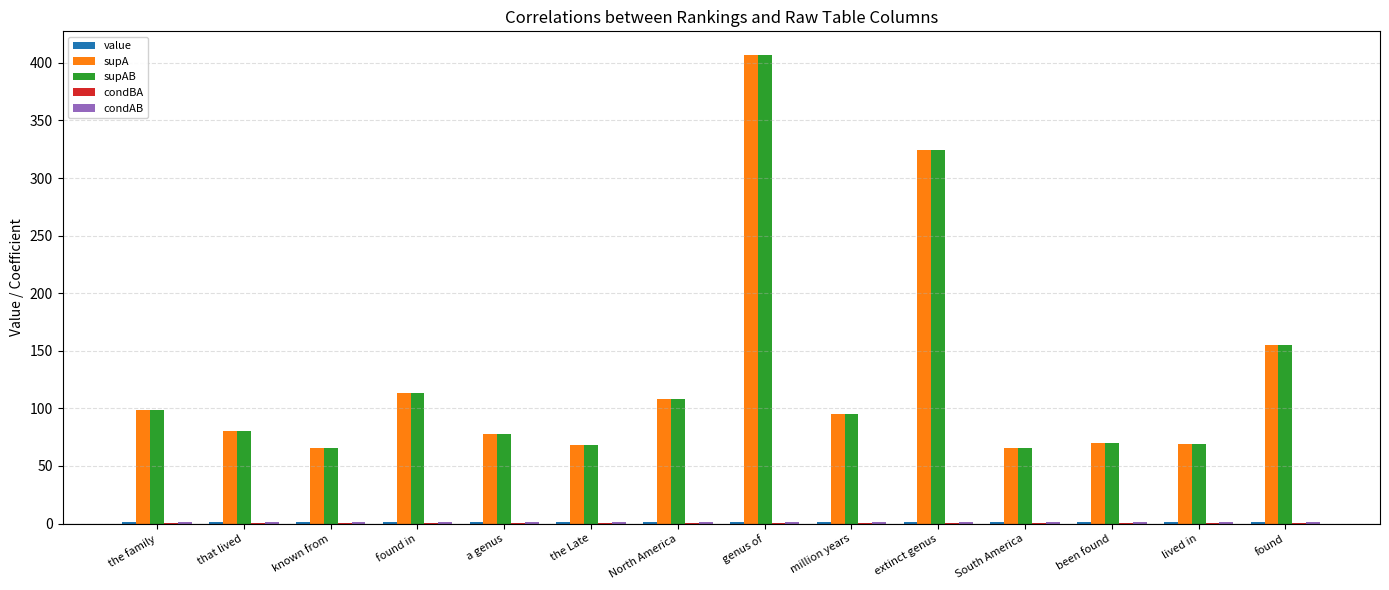

At which label does supA first exceed 95?

the family